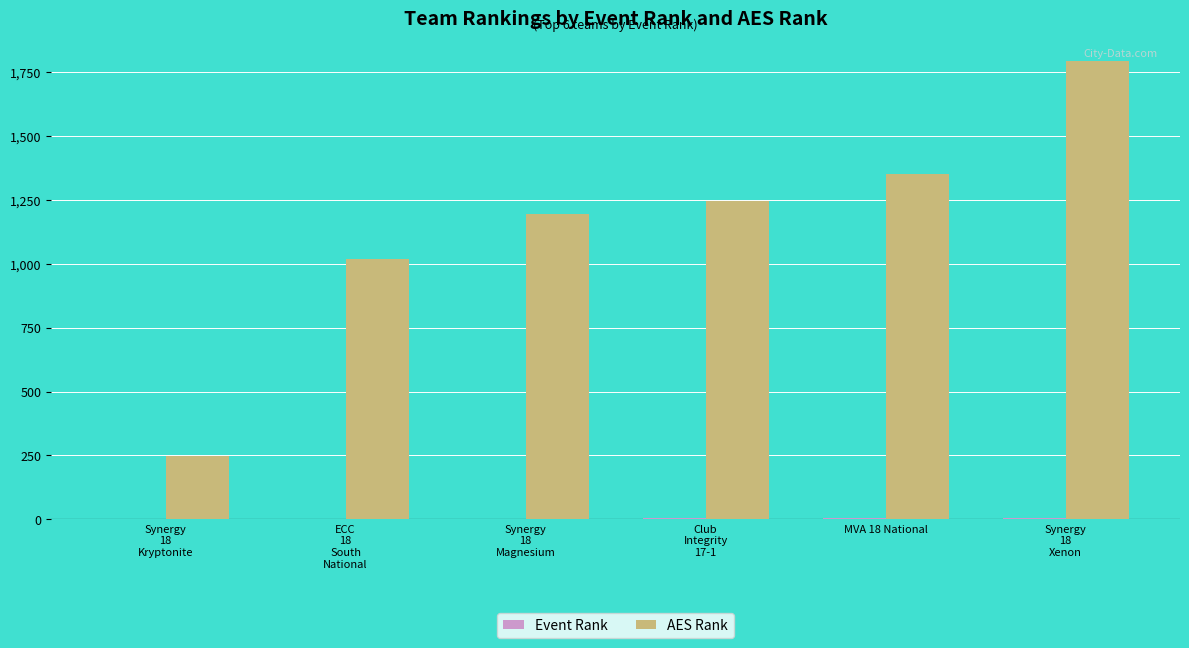

What is the sum of all AES Rank values?

6858